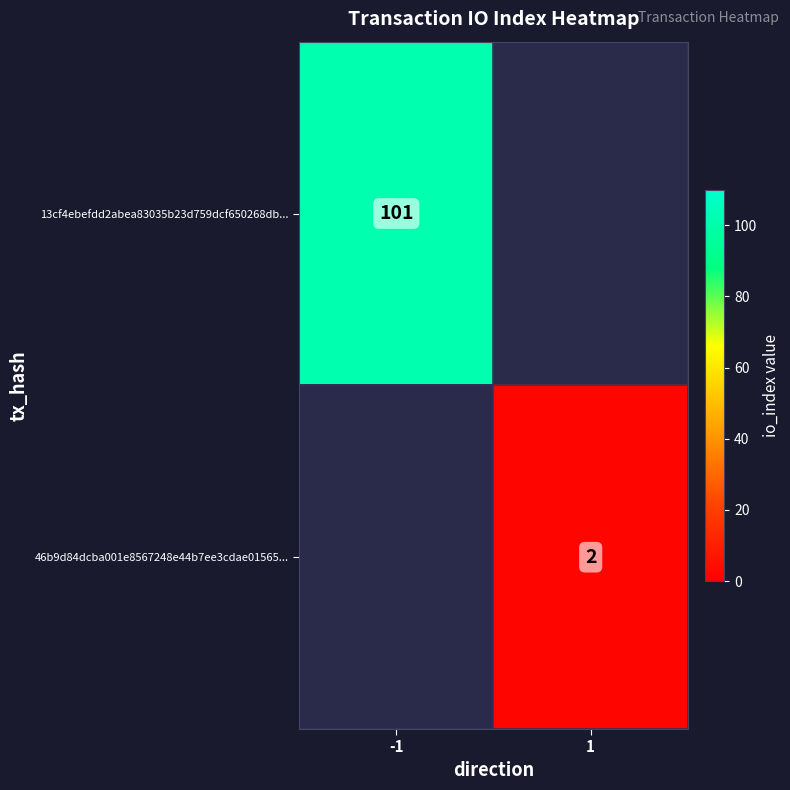

True or false: 13cf4ebefdd2abea83035b23d759dcf650268db... has a value of 173.0 at -1.

False